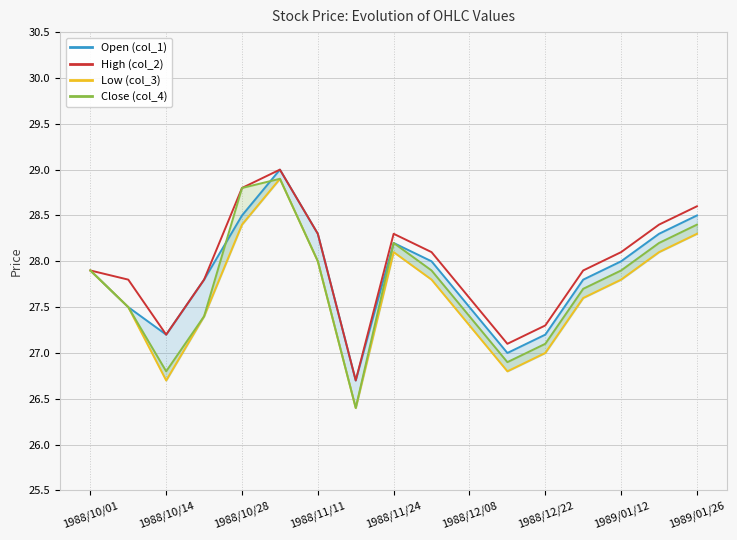

The value of Open (col_1) at 11 is 27.0. True or false?

True